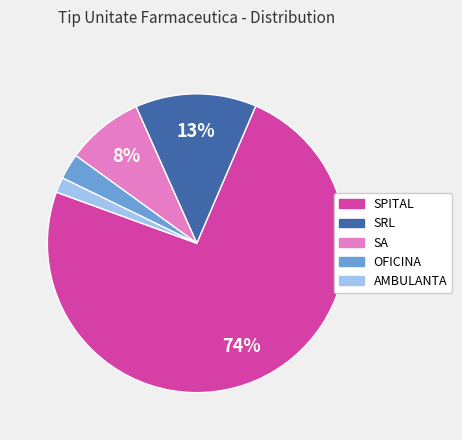

Which category has the smallest portion of the pie?

AMBULANTA